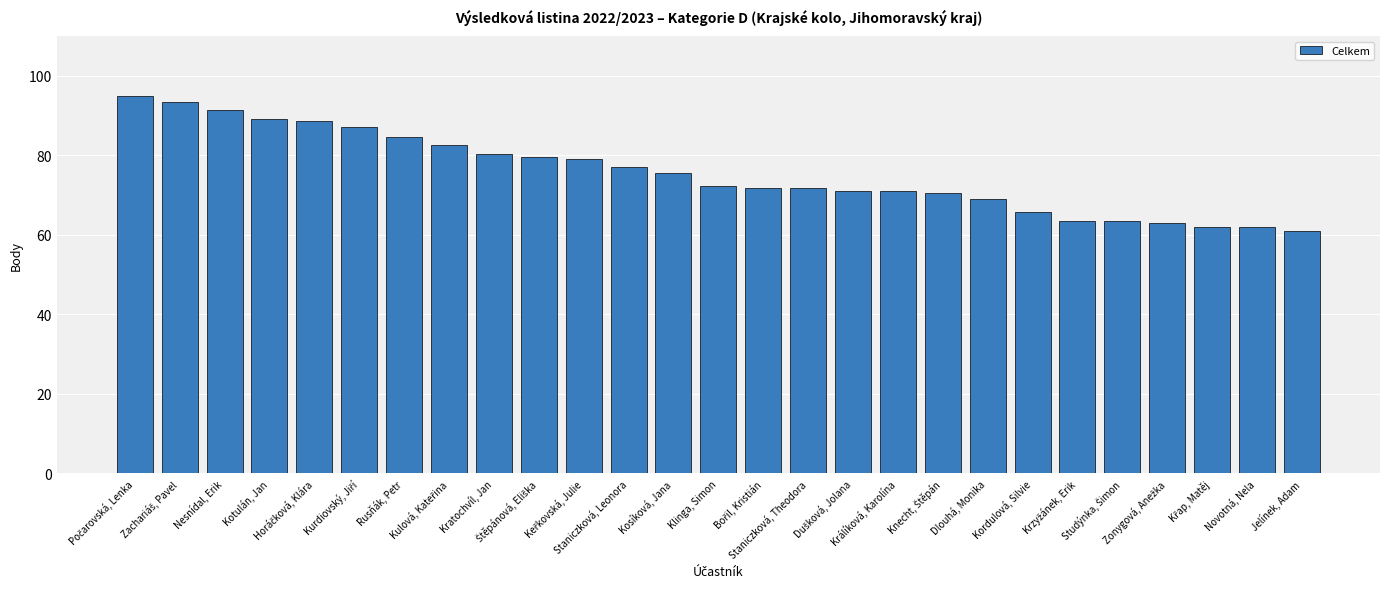

What position from the right is Kosíková, Jana?

15